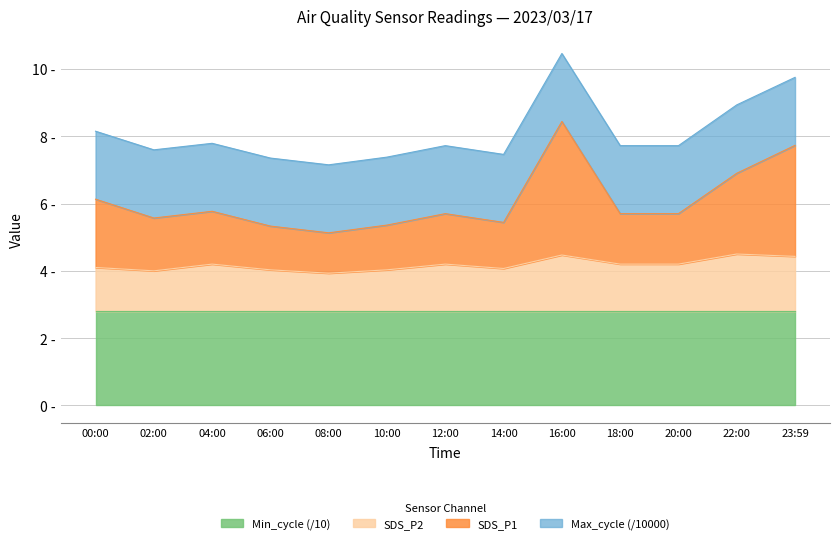

At which category is the sum across all series the highest?

16:00